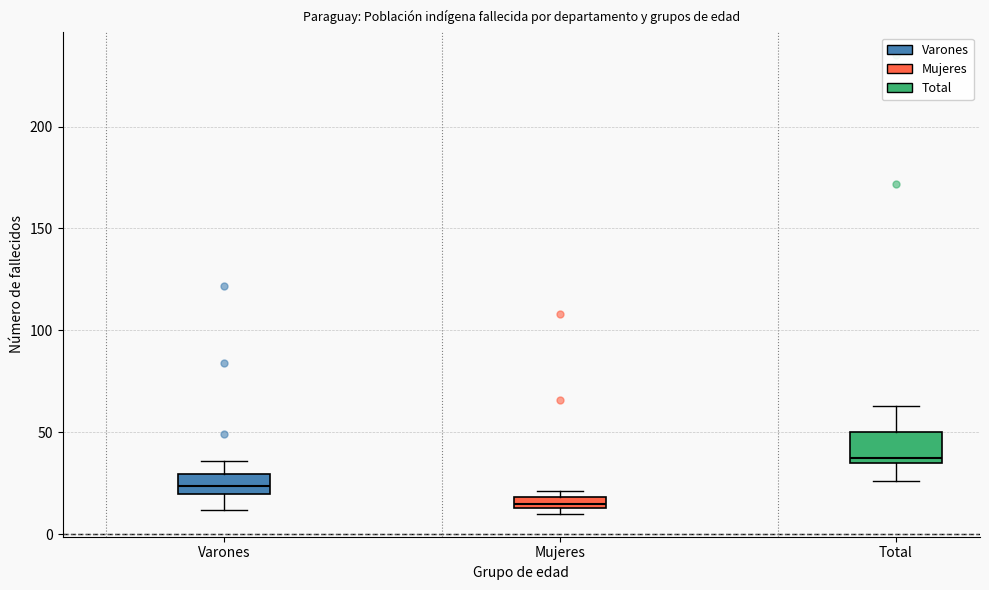

Which box has the lowest median line?

Mujeres